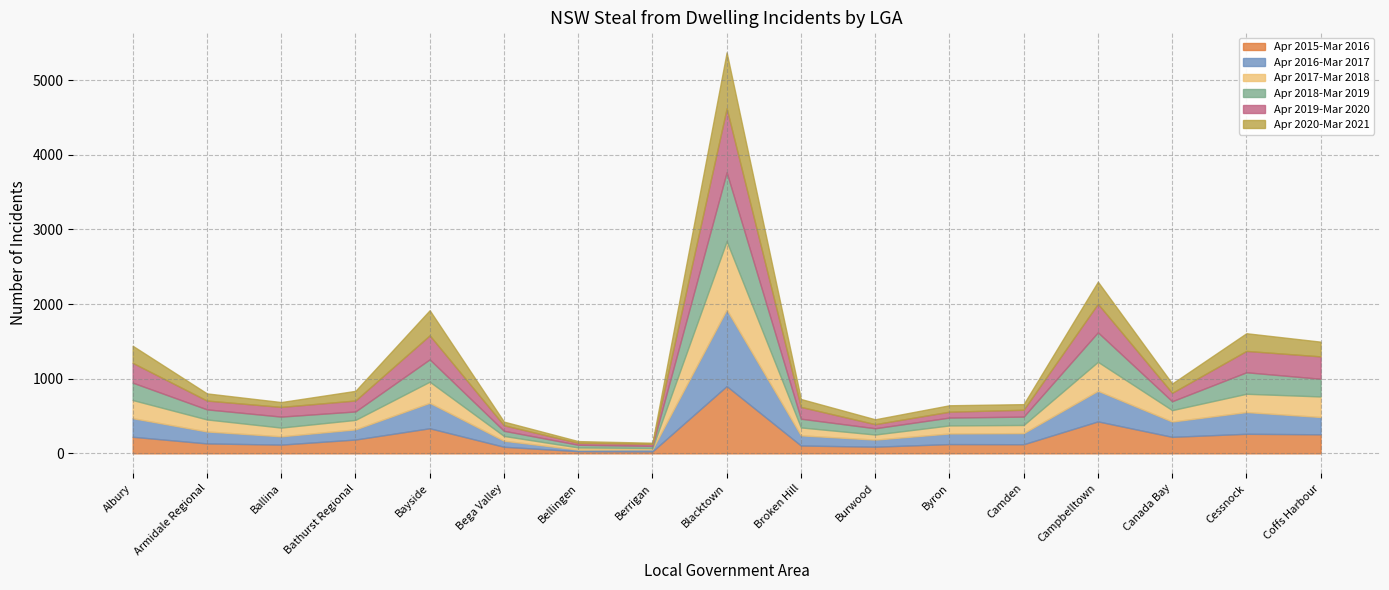

Which has a higher value, Bega Valley or Burwood?

Burwood